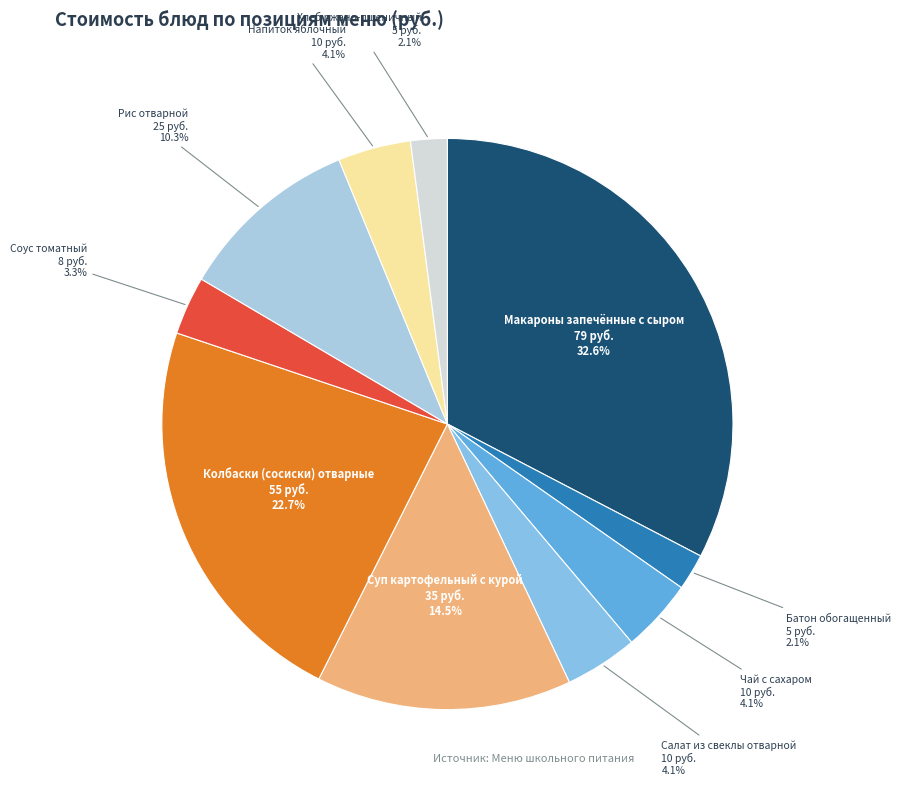

How many segments does this pie chart have?

10